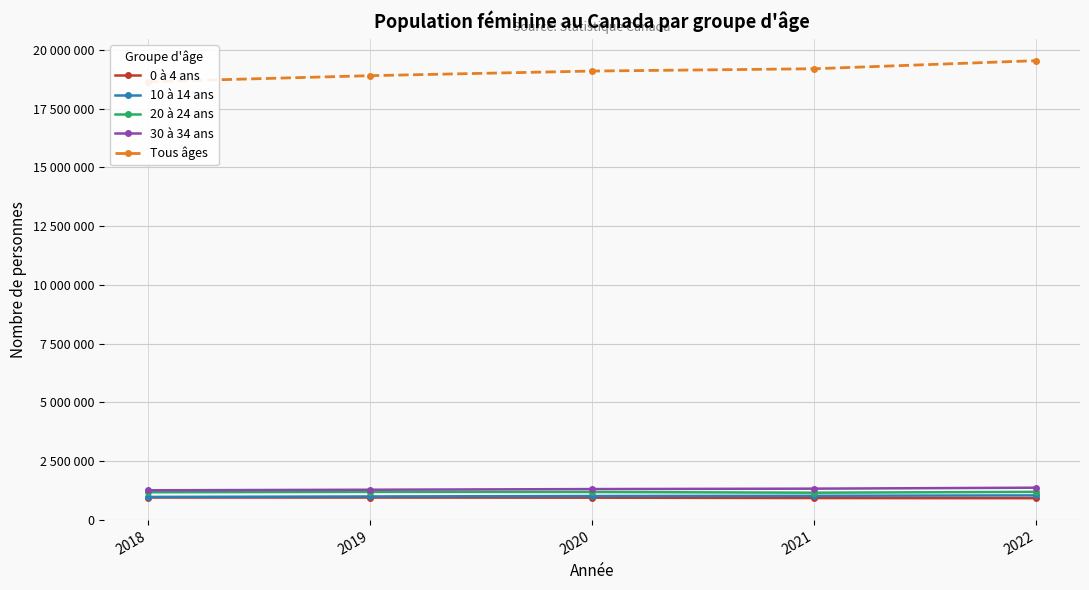

What is the spread (max minus min) of values at 2021?

18268462